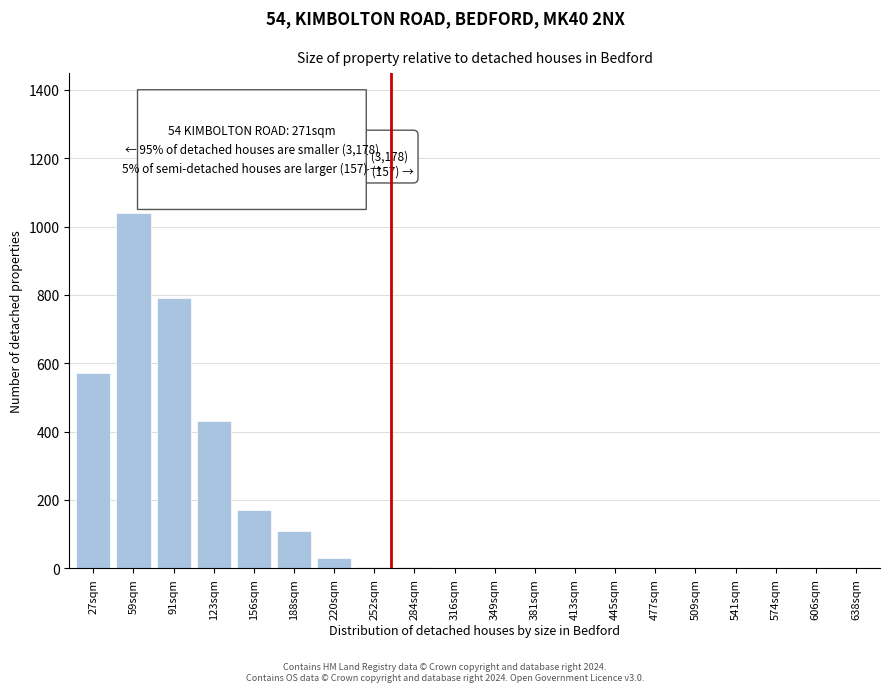

The chart shows a value of 1 at 445sqm. True or false?

True